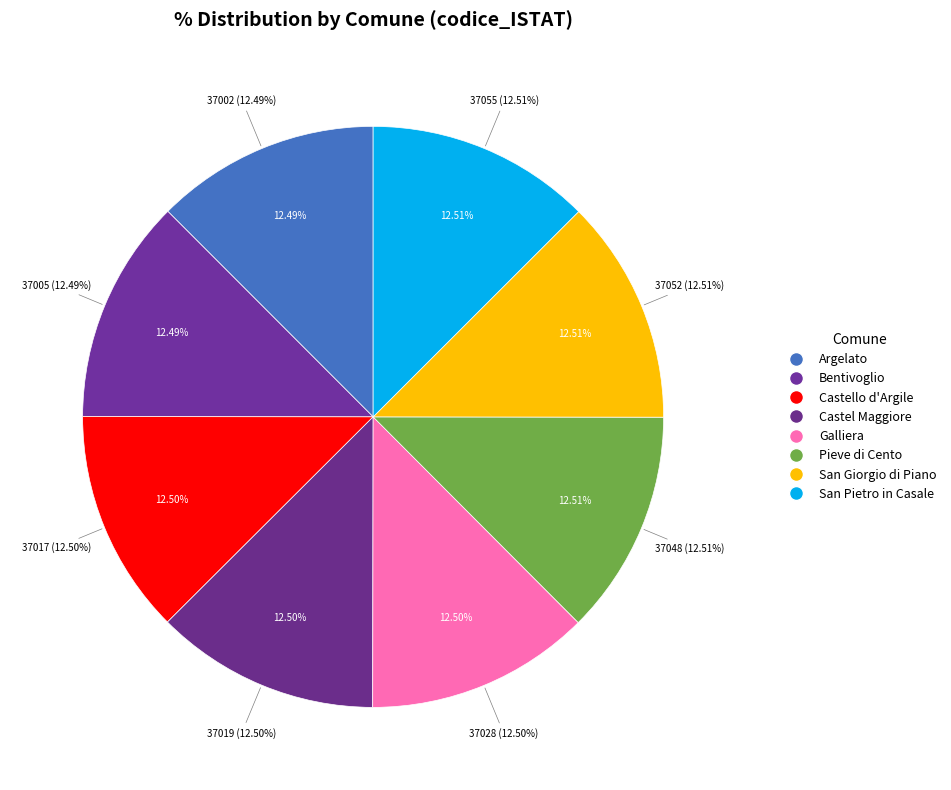

Which slice is the largest?

San Pietro in Casale